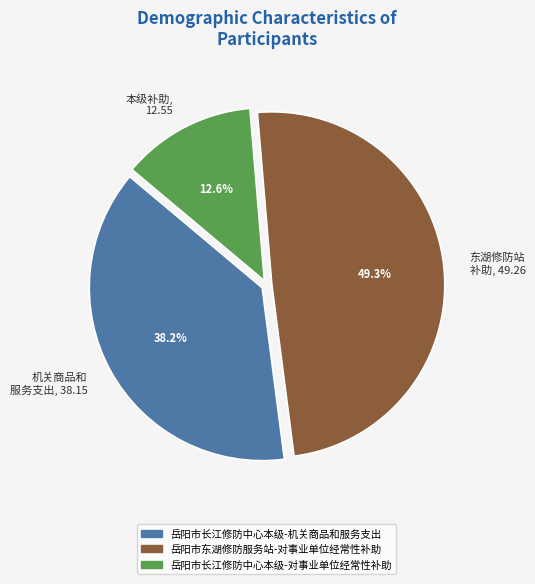

Rank the categories by value from lowest to highest.

本级补助, 12.55, 机关商品和 服务支出, 38.15, 东湖修防站 补助, 49.26